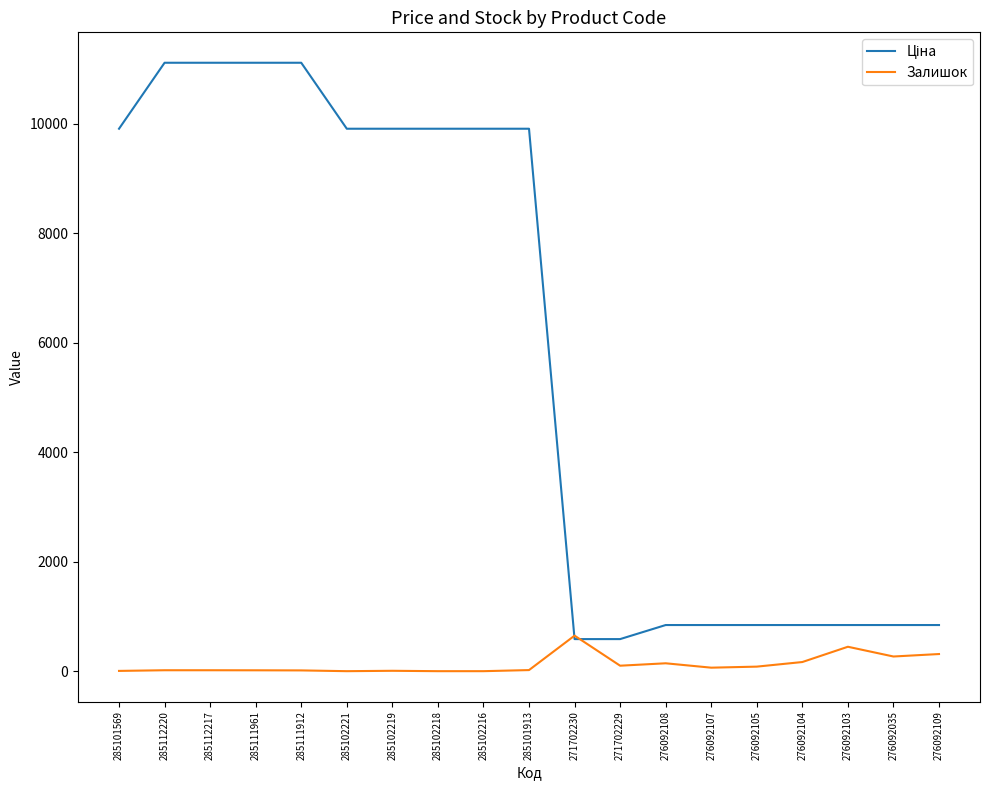

At how many categories does at least one series exceed 9563?

10